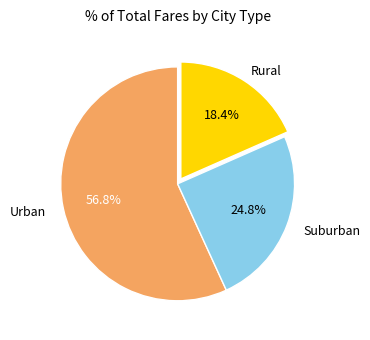

Does any single category account for the majority?

Yes